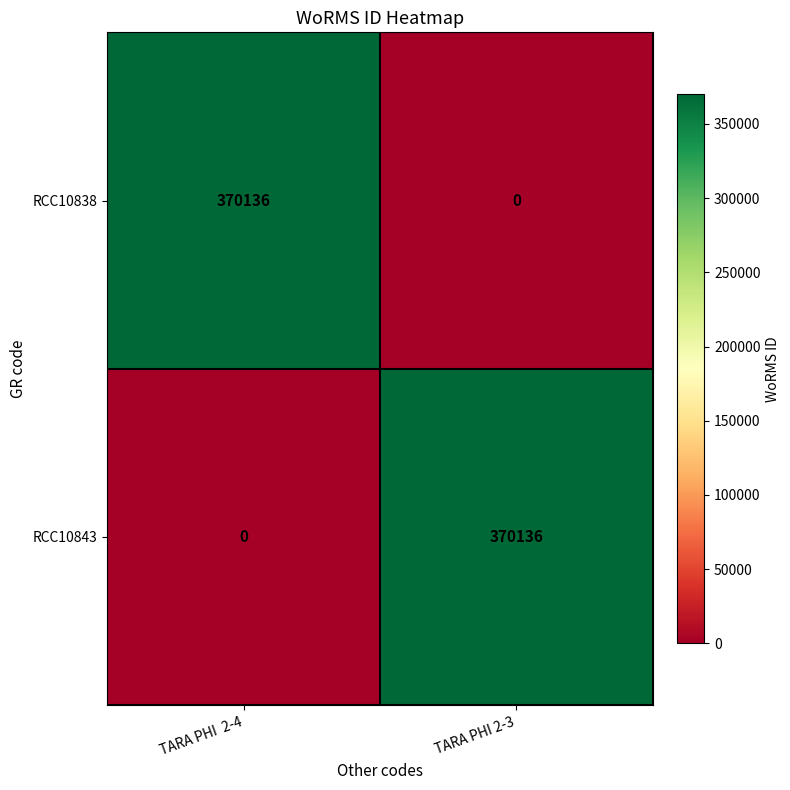

What is the greatest value displayed?

370136